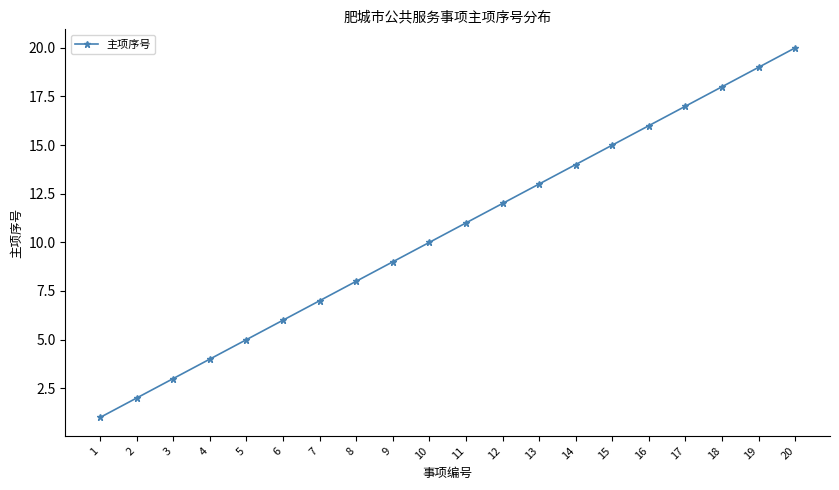

What is the minimum value shown in the chart?

1